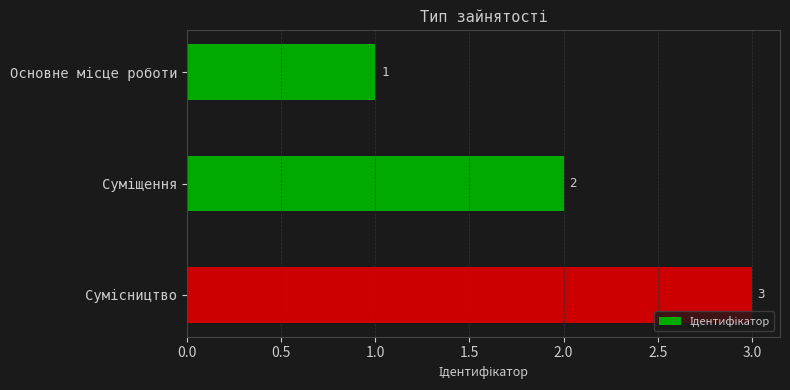

What is the maximum value shown in the chart?

3